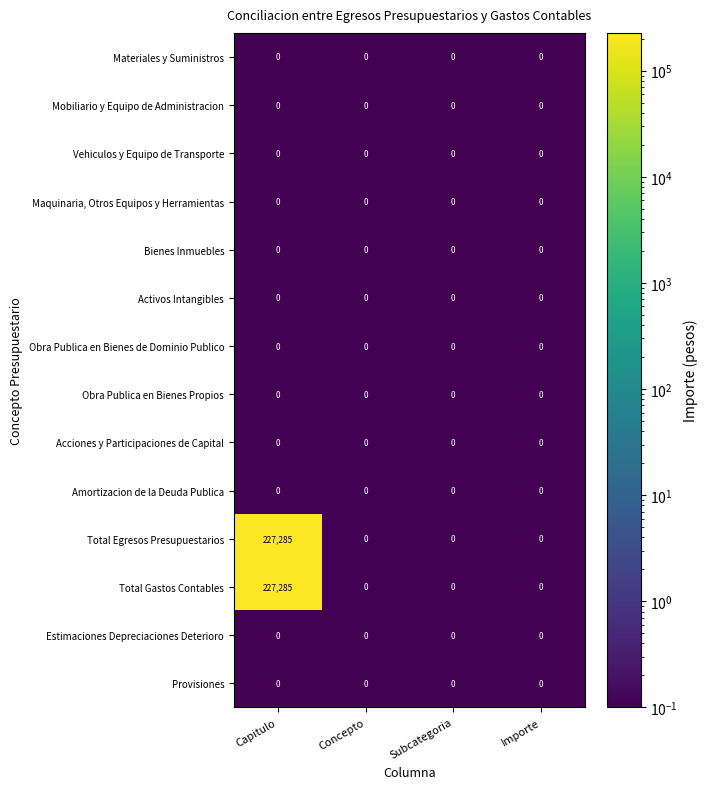

The Activos Intangibles series shows 0 at Subcategoria. True or false?

True